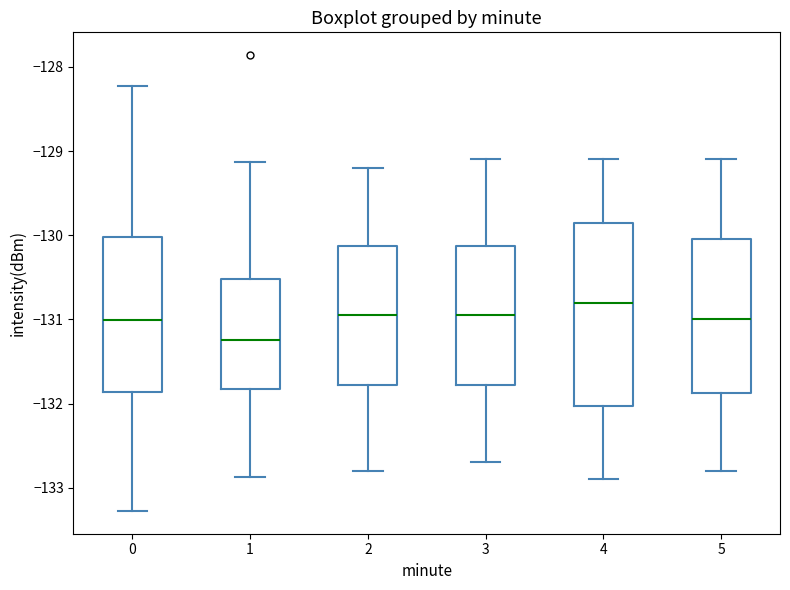

Reading left to right, read every box against the y-axis: the position of its median line, the range the box covers, and the ends of its whiskers. The values are not printed on the chart, so give them approximately, as read against the axis.

0: median -131.0, box -131.9 to -130.0, whiskers -133.3 to -128.2
1: median -131.2, box -131.8 to -130.5, whiskers -132.9 to -129.1
2: median -130.9, box -131.8 to -130.1, whiskers -132.8 to -129.2
3: median -130.9, box -131.8 to -130.1, whiskers -132.7 to -129.1
4: median -130.8, box -132.0 to -129.8, whiskers -132.9 to -129.1
5: median -131.0, box -131.9 to -130.0, whiskers -132.8 to -129.1